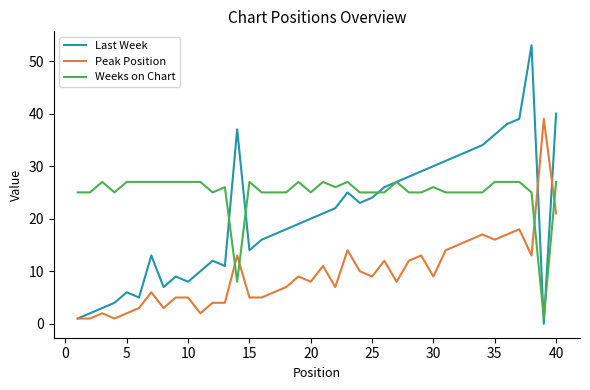

Which series has the largest range (max minus min)?

Last Week